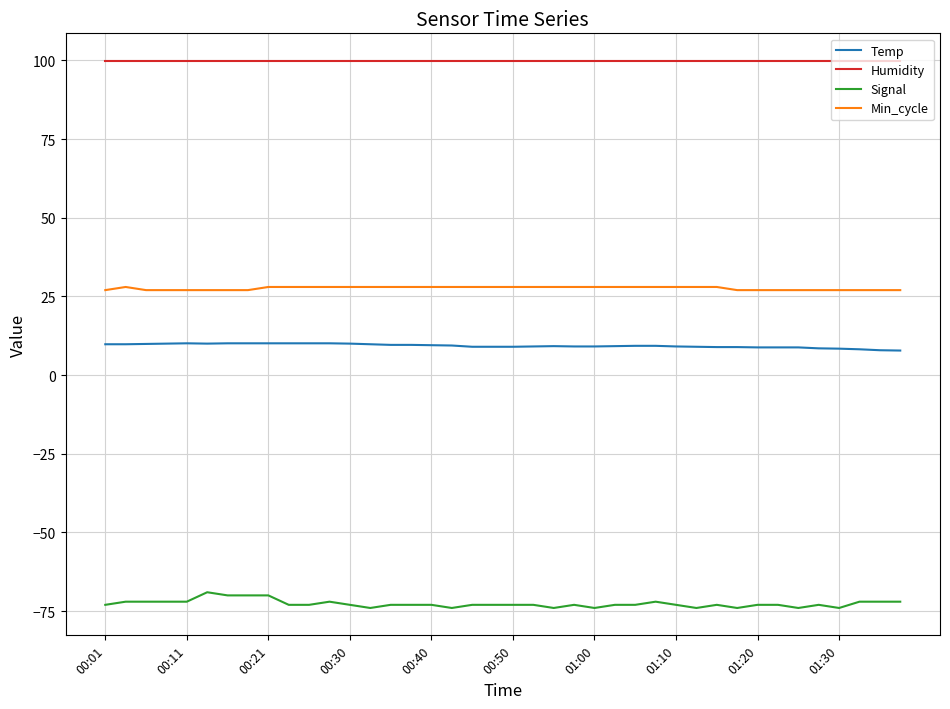

What is the difference between the maximum and minimum values in the Signal series?

5.0